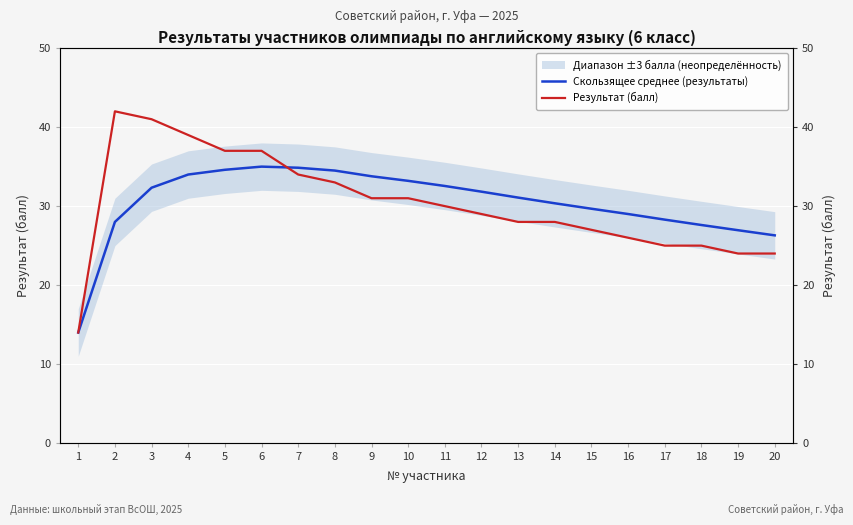

What is the difference between the Результат (балл) values at 16 and 19?

2.0